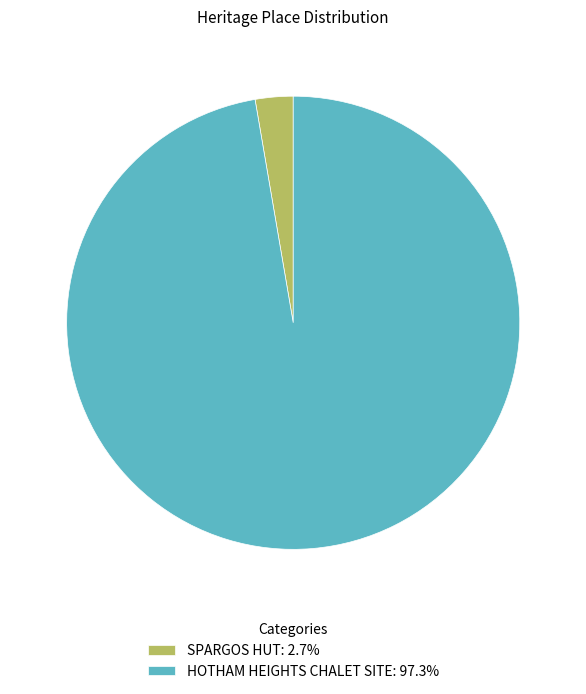

Approximately how many times larger is the value at HOTHAM HEIGHTS CHALET SITE: 97.3% compared to SPARGOS HUT: 2.7%?

36.1